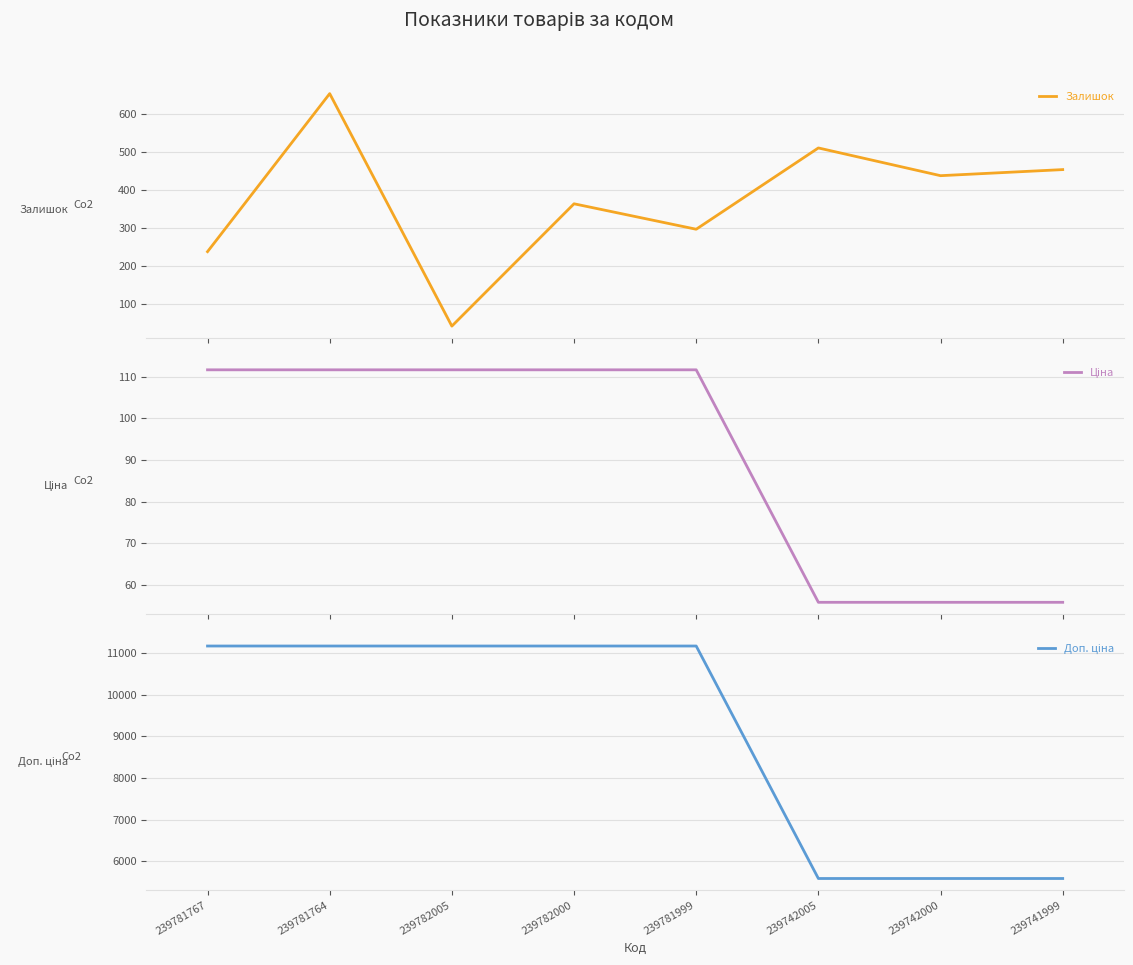

The value of Залишок at 239742000 is 437.0. True or false?

True